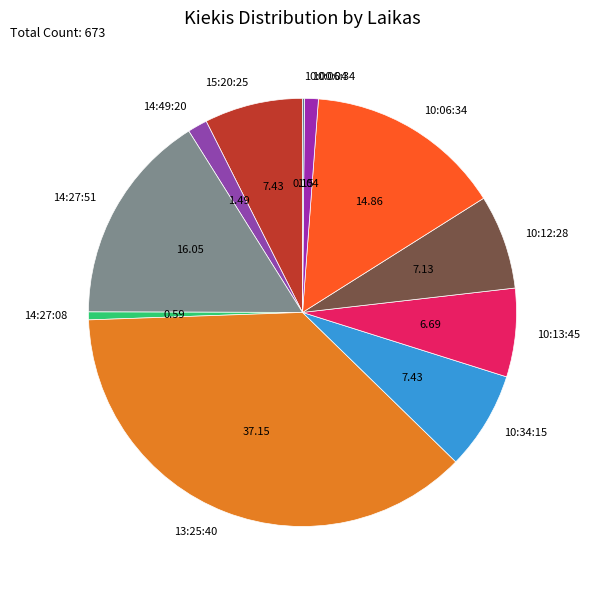

Is there any slice that represents more than half of the pie?

No